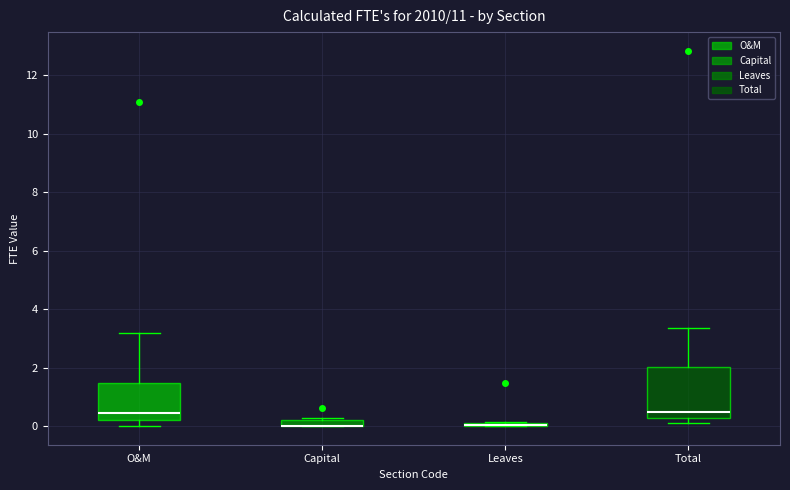

Where does the upper whisker of the box for Total end on the y-axis? The values are not printed on the chart, so give them approximately, as read against the axis.

3.4